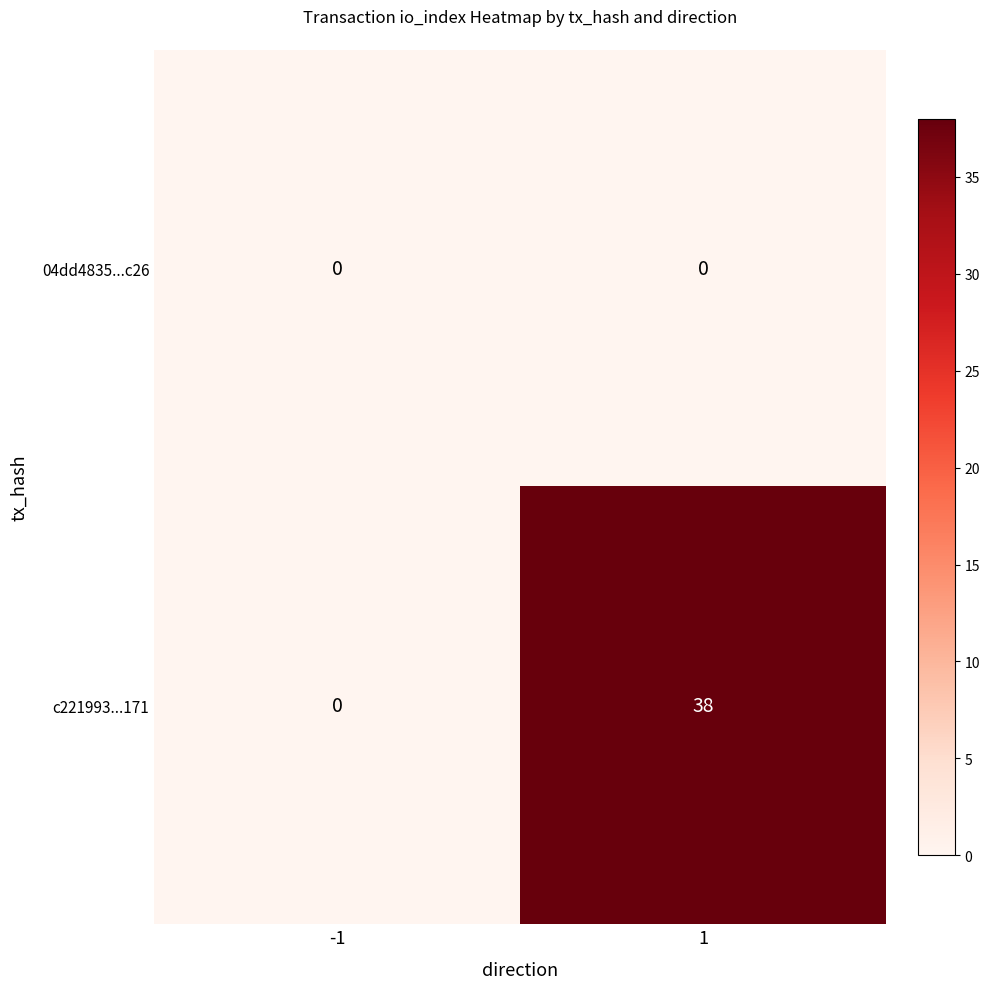

Reading right to left, list all the values displayed in this chart.

04dd4835...c26: 1=0	-1=0
c221993...171: 1=38	-1=0